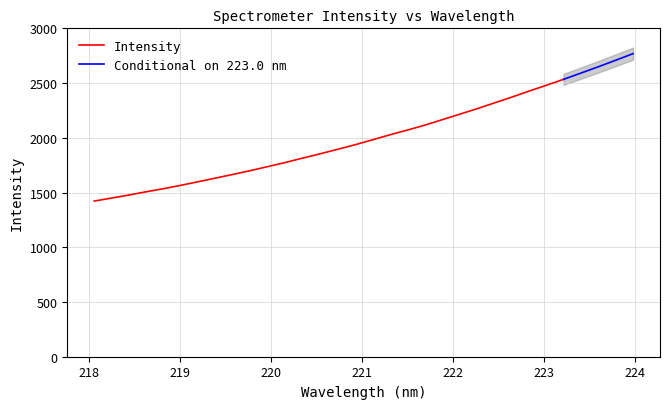

What is the sum of all values?

64256.1